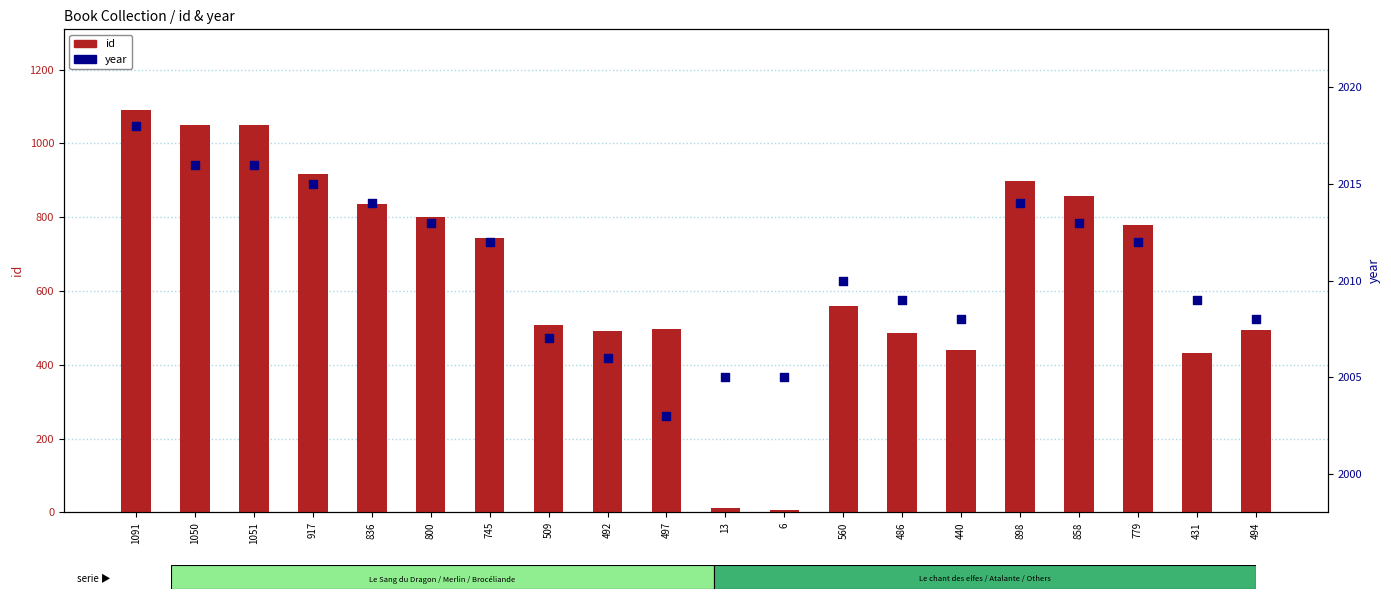

Which series has the largest Y range (max minus min)?

id